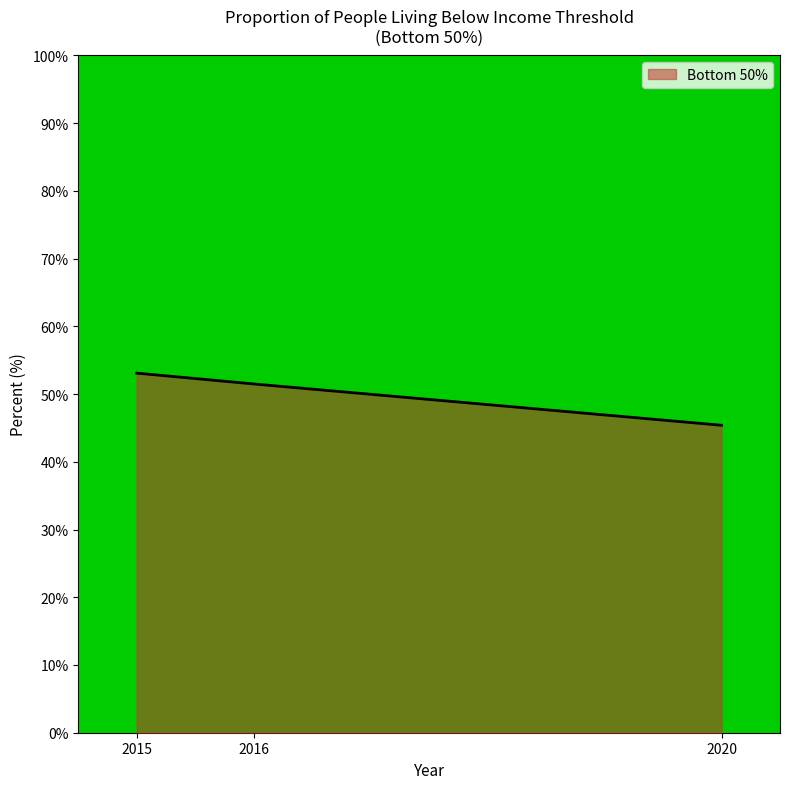

What is the maximum value shown in the chart?

53.1